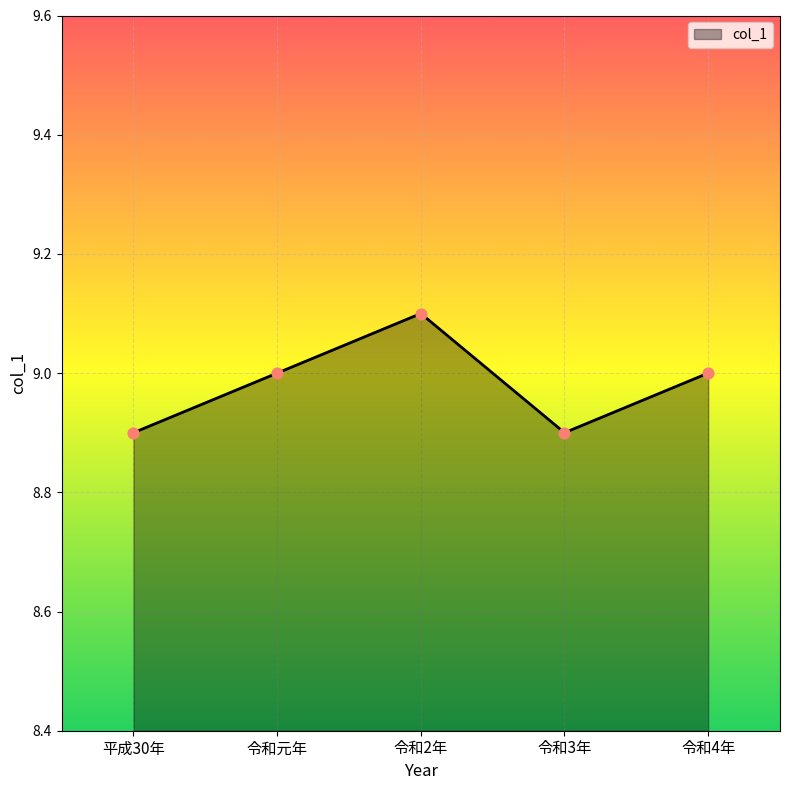

What is the ratio of the value at 平成30年 to the value at 令和元年?

1.0